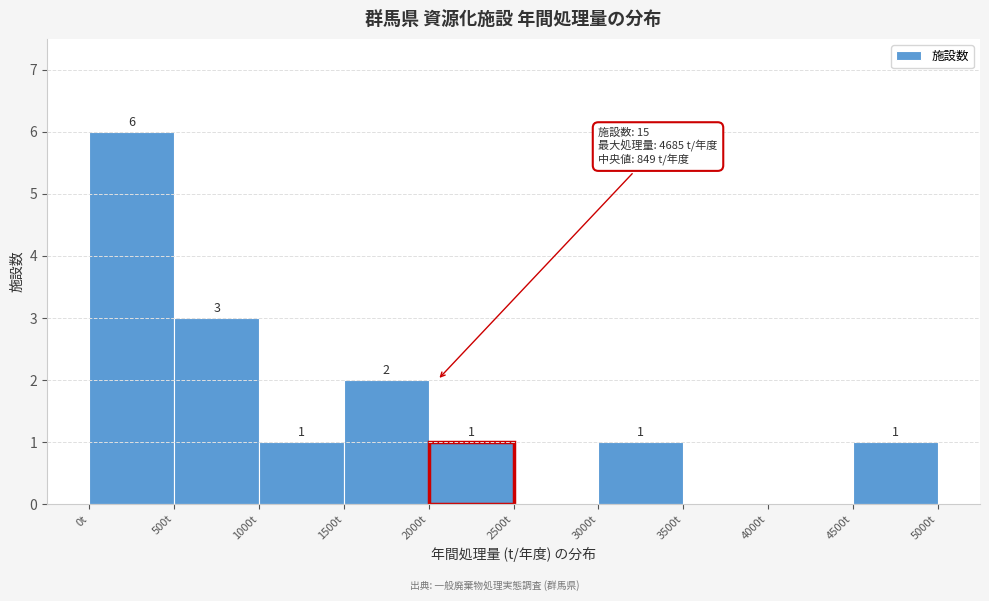

Over which range of the x-axis is the bar tallest?

0 to 500